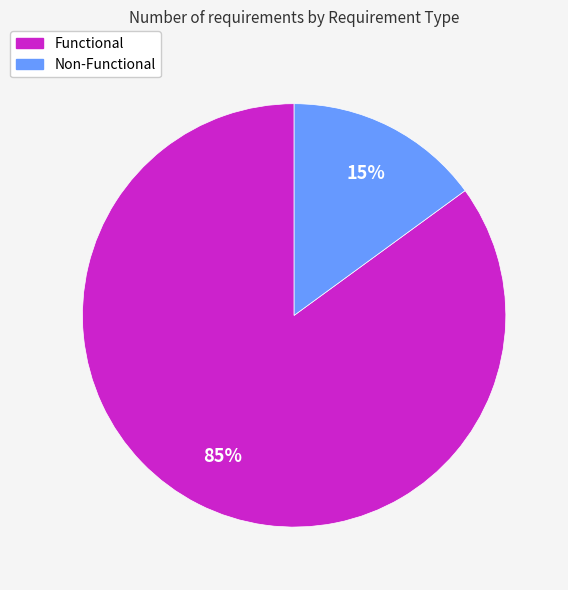

Does Non-Functional account for over 50% of the chart?

No